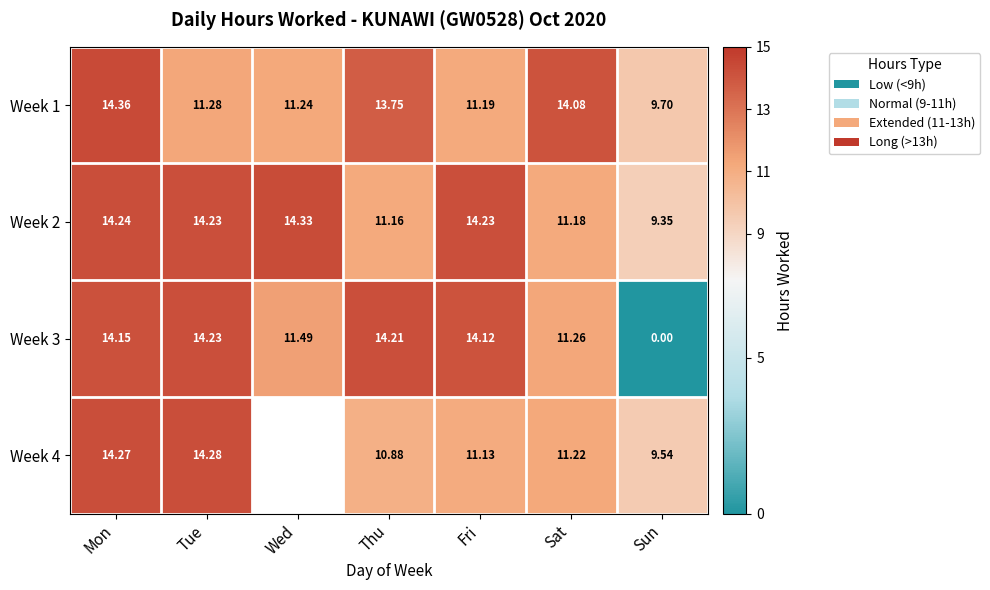

Where does the Week 3 series first go above 14?

Mon